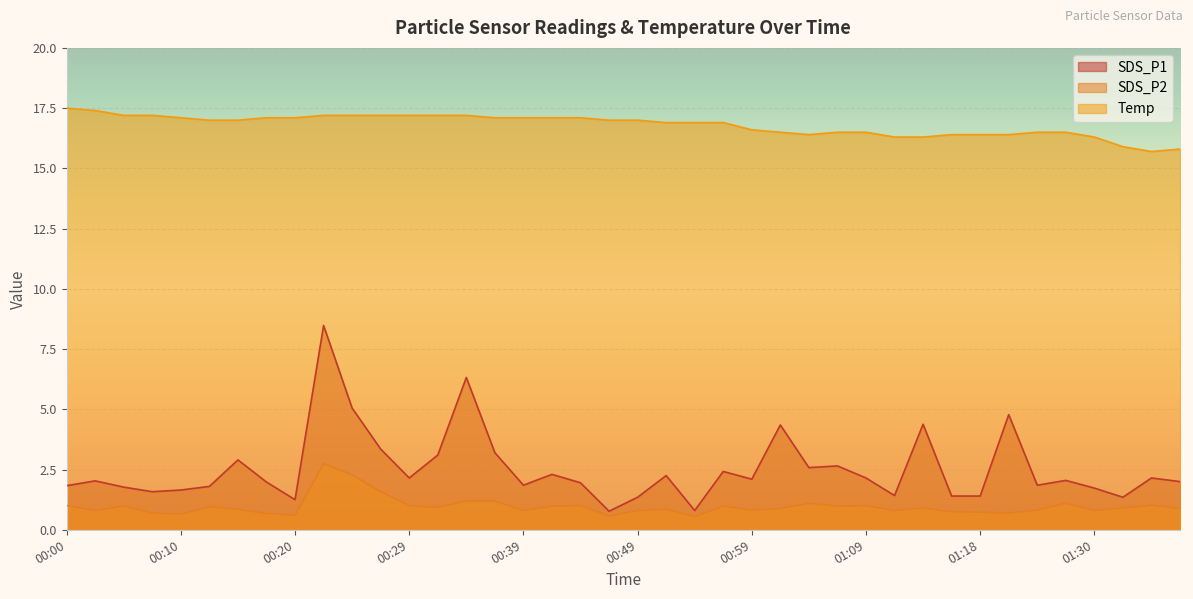

The SDS_P2 series shows 1.2 at 00:34. True or false?

True